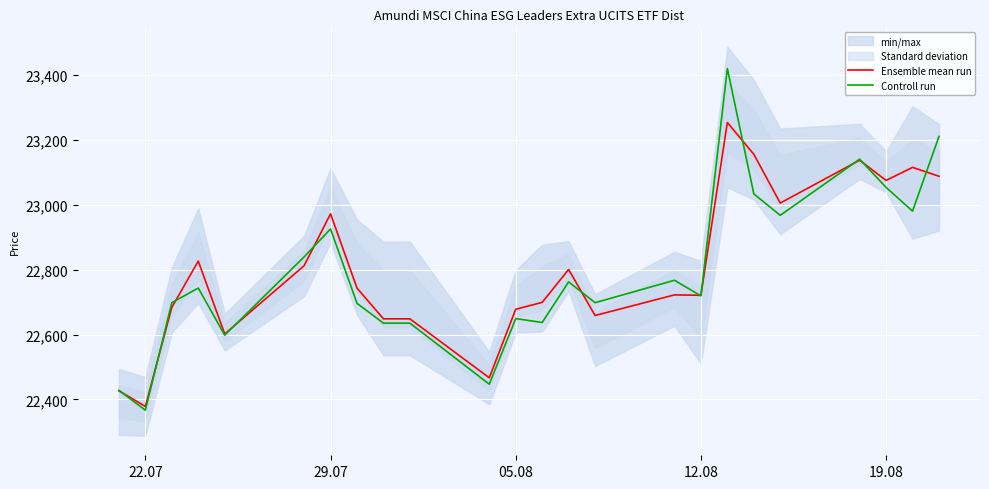

True or false: Ensemble mean run has a value of 10502.1 at 05.08.

False